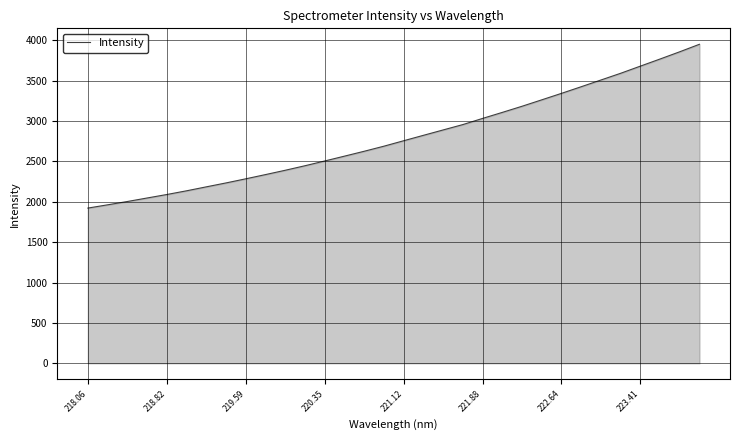

What is the greatest value displayed?

3951.0